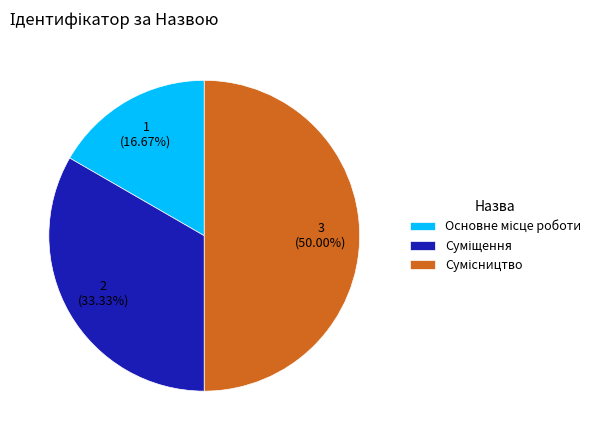

Is it true that Основне місце роботи is 17% of the pie?

True